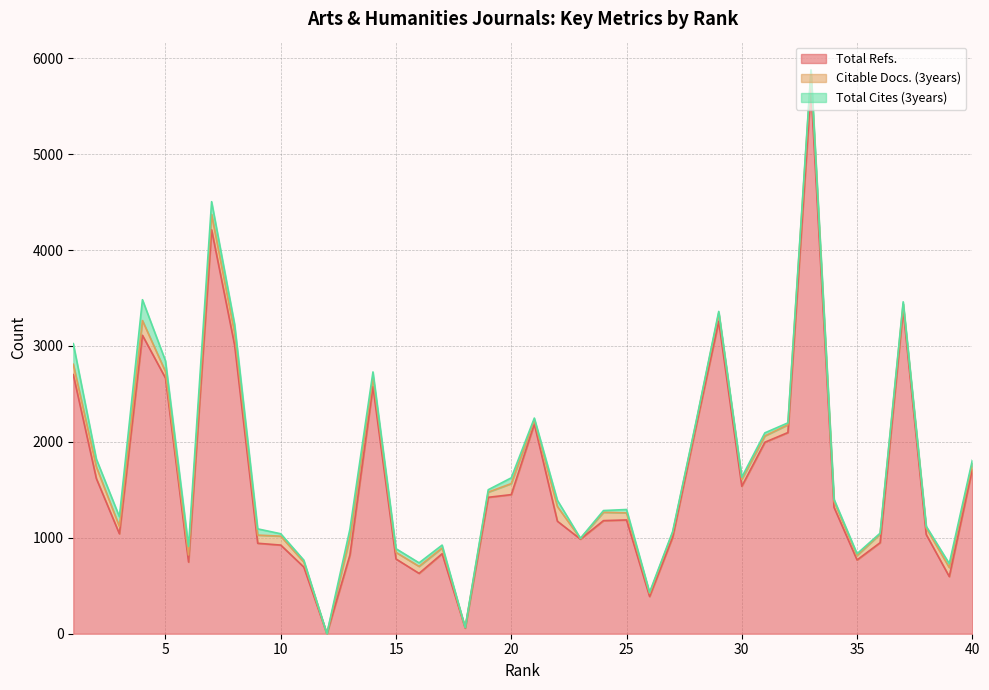

Reading left to right, what are all the values shown in this chart?

Total Refs.: 1=2701	2=1618	3=1042	4=3111	5=2665	6=747	7=4211	8=3007	9=943	10=924	11=695	12=0	13=820	14=2576	15=779	16=629	17=834	18=59	19=1422	20=1450	21=2186	22=1173	23=986	24=1179	25=1186	26=388	27=1006	28=2144	29=3257	30=1537	31=1996	32=2097	33=5687	34=1318	35=769	36=949	37=3381	38=1034	39=596	40=1716
Citable Docs. (3years): 1=108	2=122	3=76	4=154	5=67	6=74	7=160	8=125	9=85	10=93	11=52	12=0	13=183	14=96	15=69	16=73	17=60	18=4	19=54	20=115	21=43	22=153	23=6	24=87	25=74	26=31	27=47	28=37	29=85	30=73	31=66	32=81	33=162	34=63	35=47	36=90	37=57	38=69	39=94	40=62
Total Cites (3years): 1=215	2=81	3=102	4=217	5=112	6=89	7=133	8=91	9=65	10=25	11=20	12=0	13=86	14=57	15=38	16=37	17=30	18=2	19=25	20=60	21=19	22=65	23=3	24=18	25=35	26=13	27=12	28=11	29=18	30=22	31=32	32=20	33=29	34=21	35=18	36=9	37=22	38=17	39=41	40=30